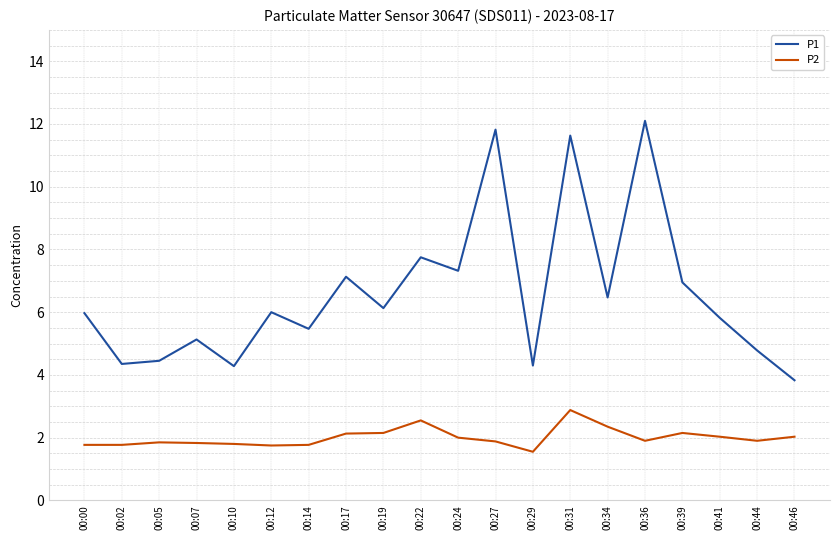

Between 00:17 and 00:19, which series saw the biggest shift?

P1